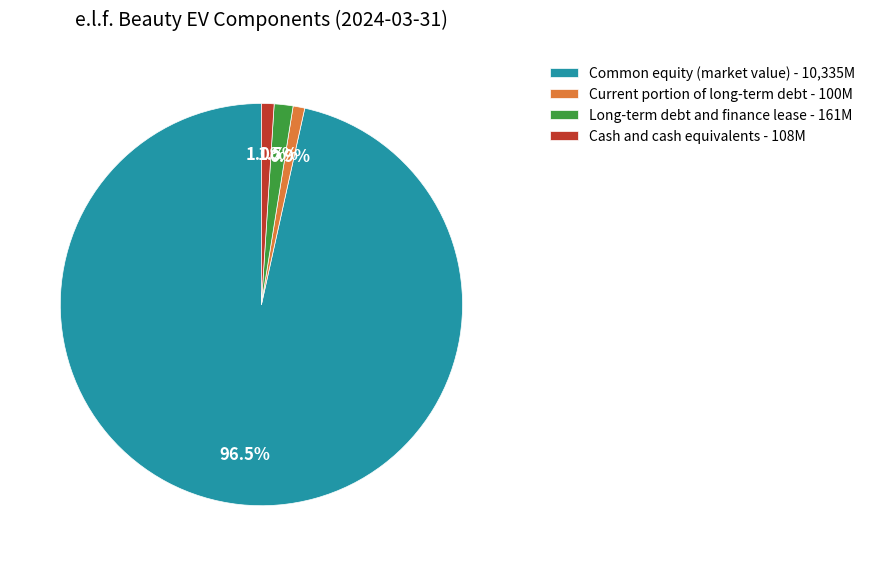

Which slice is the largest?

Common equity (market value)